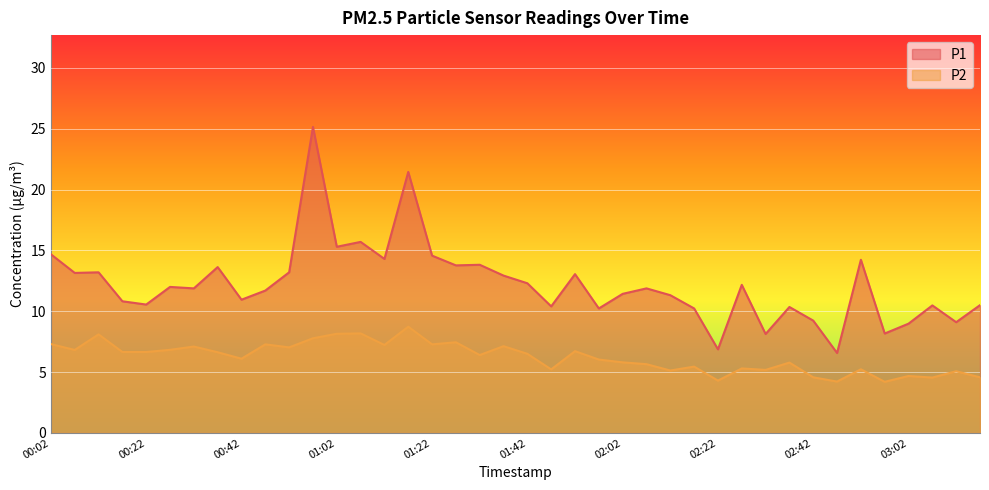

True or false: P2 has a value of 2.0 at 02:47.

False